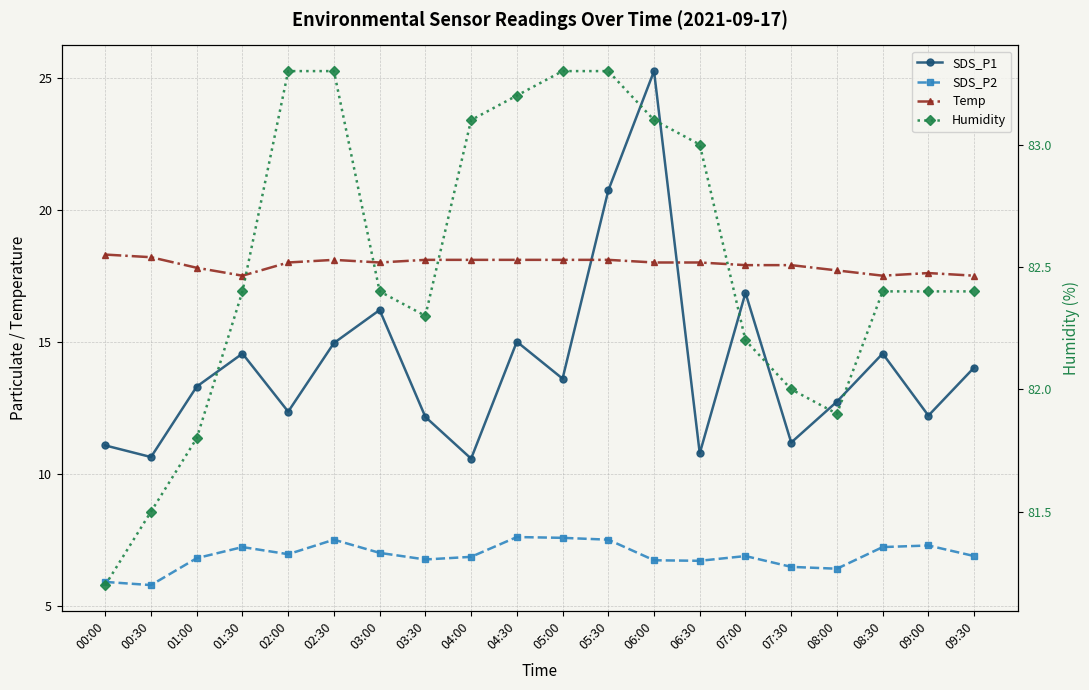

Where is SDS_P2 nearest to the value 6?

00:00